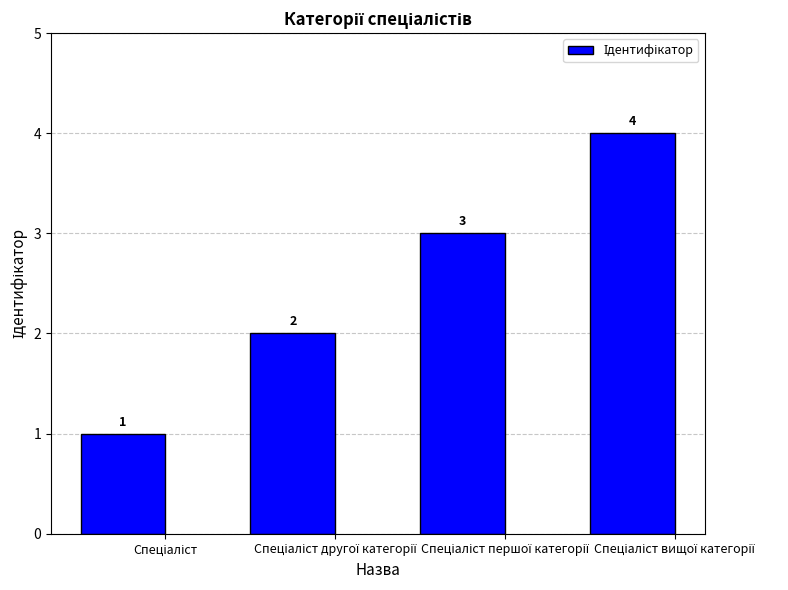

What is the value of the 3rd bar from the left?

3